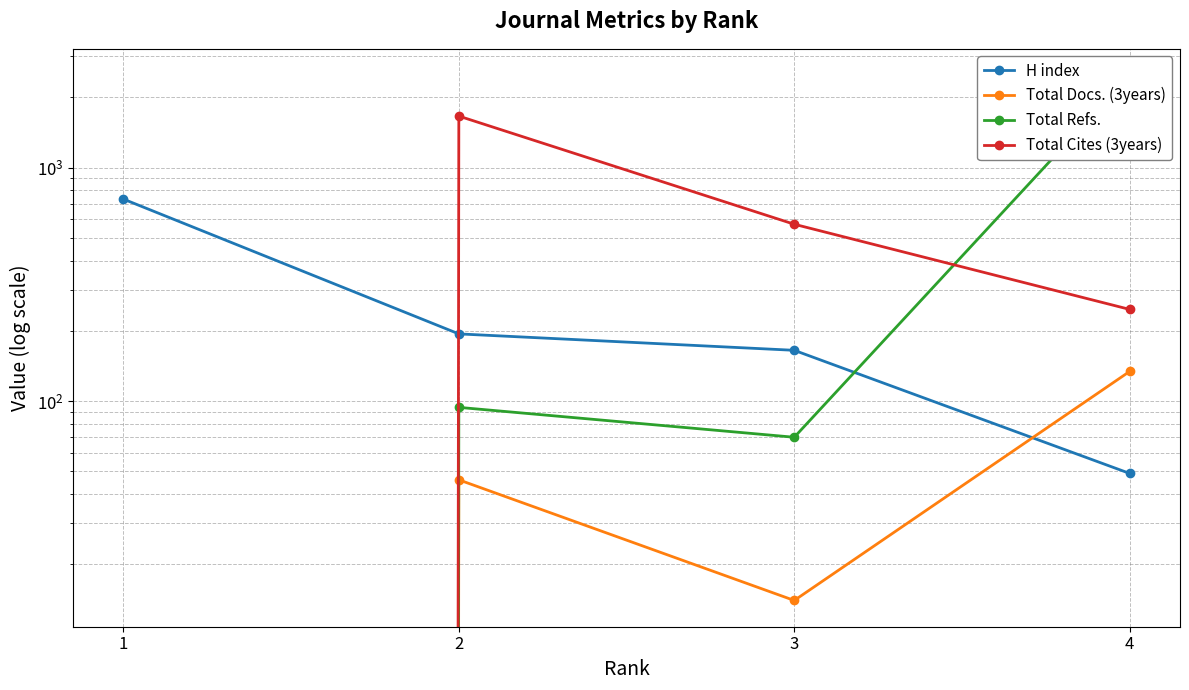

True or false: Total Docs. (3years) and Total Cites (3years) intersect in this chart.

False